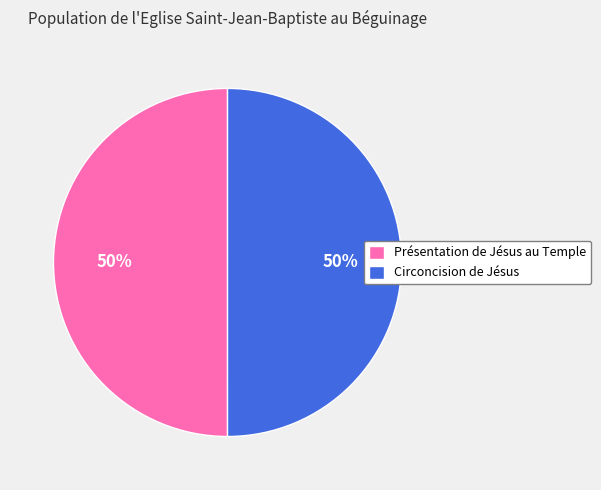

True or false: Présentation de Jésus au Temple accounts for 50% of the total.

True